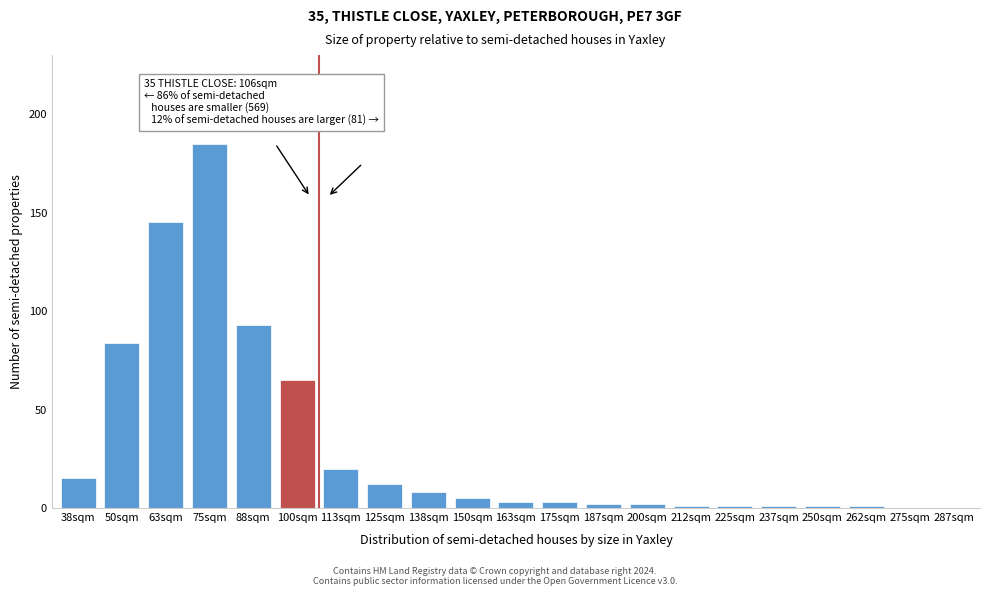

Reading left to right, extract all data points from this chart.

38sqm=15	50sqm=84	63sqm=145	75sqm=185	88sqm=93	100sqm=65	113sqm=20	125sqm=12	138sqm=8	150sqm=5	163sqm=3	175sqm=3	187sqm=2	200sqm=2	212sqm=1	225sqm=1	237sqm=1	250sqm=1	262sqm=1	275sqm=0	287sqm=0